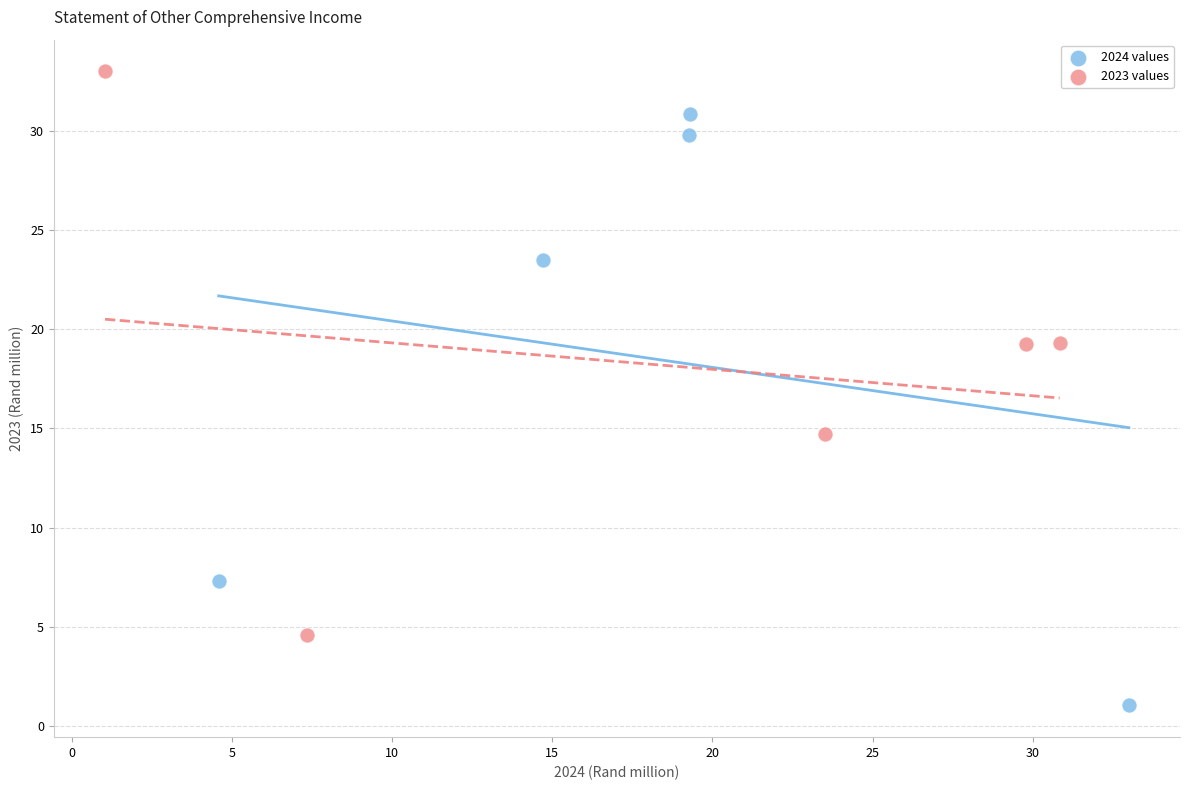

Which series reaches the maximum Y coordinate?

2023 values